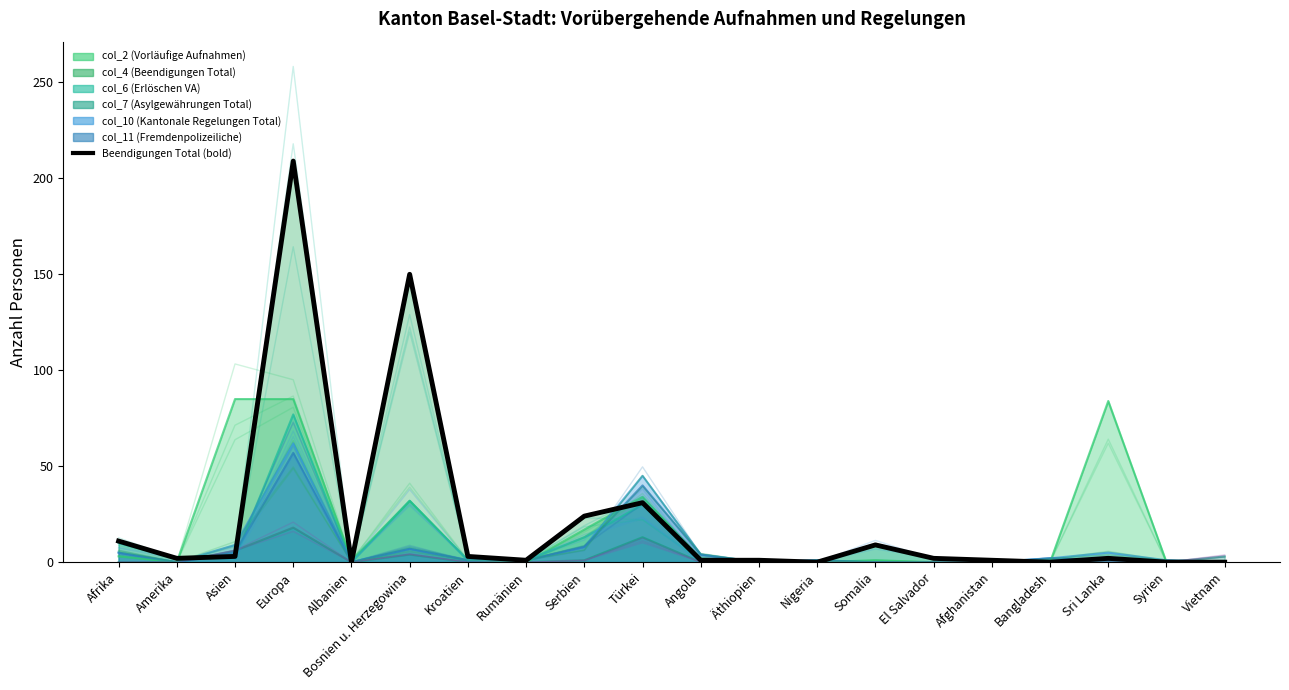

What is the difference between the maximum and minimum values?

209